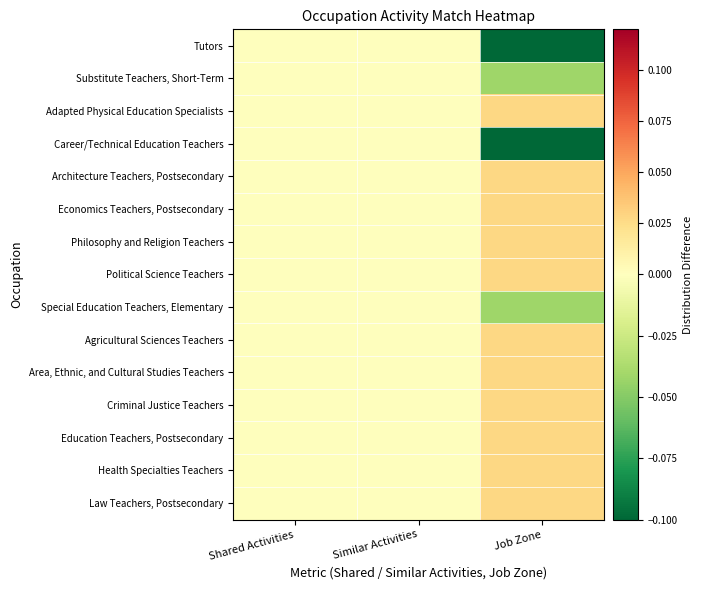

Count the number of categories in the chart.

3